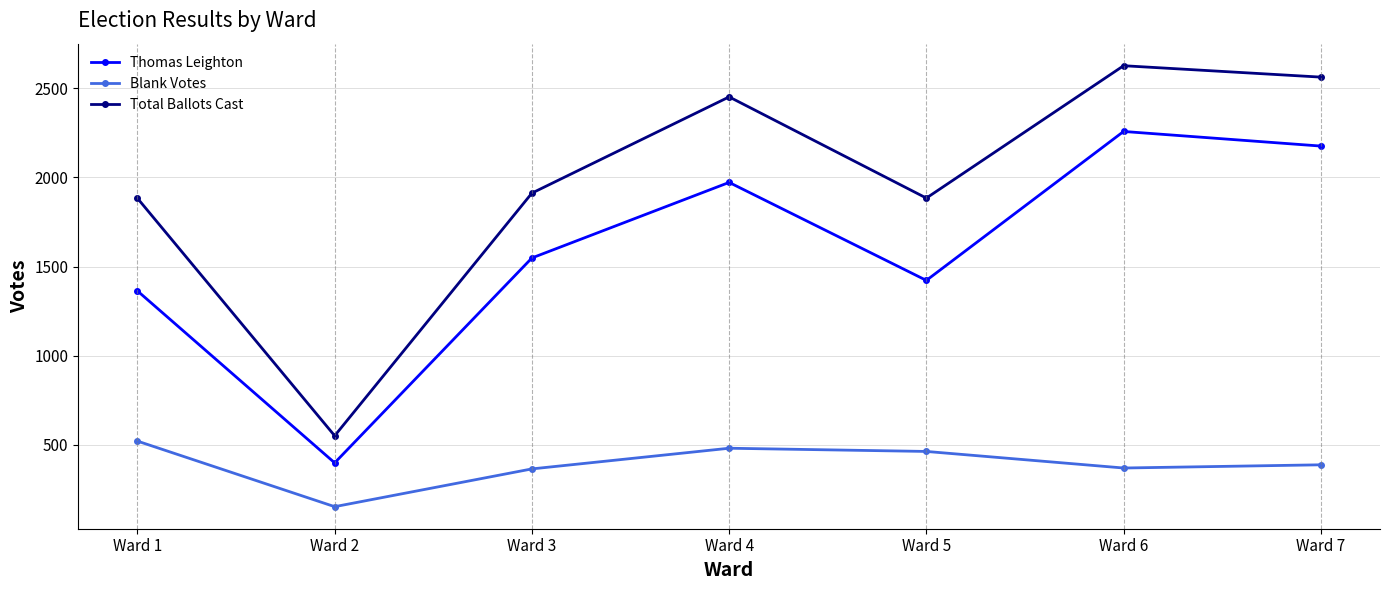

Which series has the widest spread of values?

Total Ballots Cast